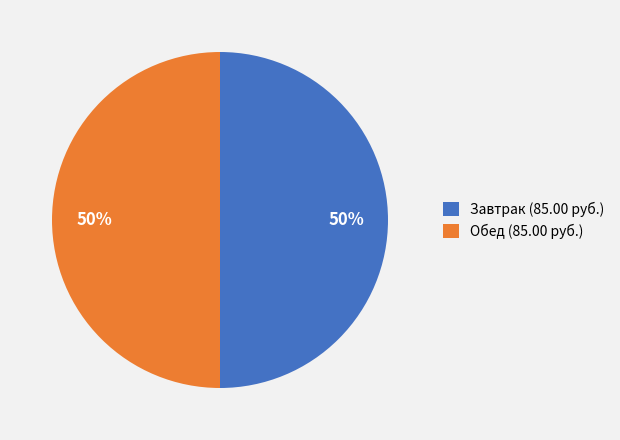

The Обед (85.00 руб.) slice represents 50% of the pie. True or false?

True